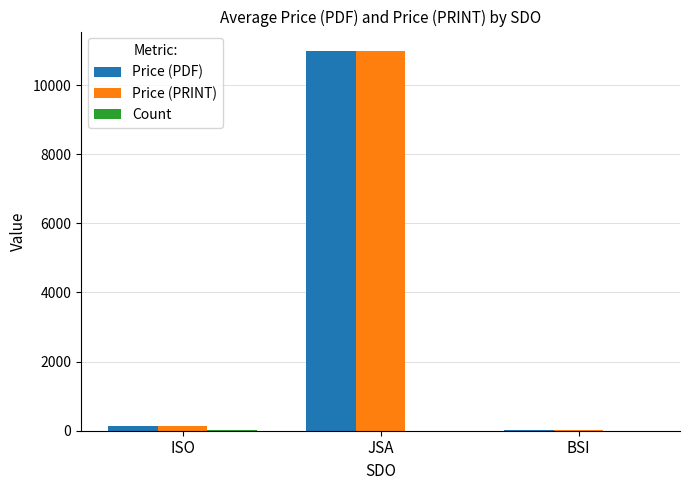

At which category is the sum across all series the highest?

JSA